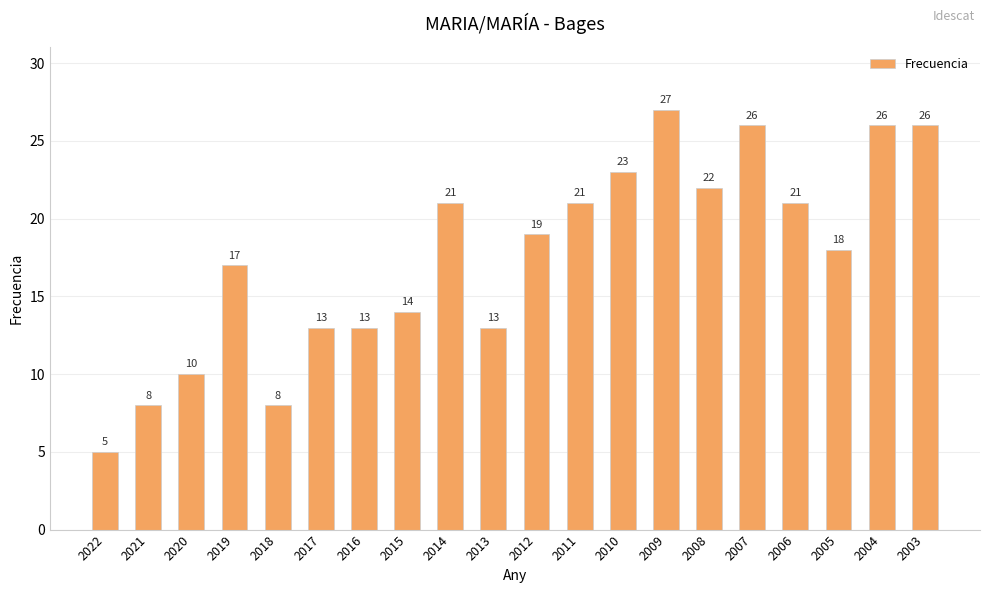

Where is the data nearest to the value 16?

2019